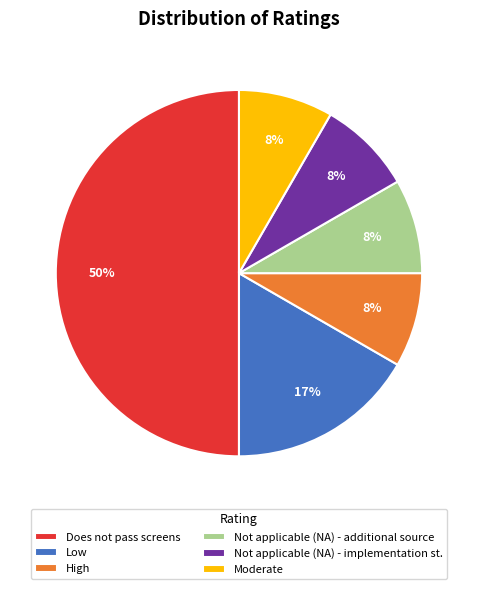

Between Low and Does not pass screens, which is larger?

Does not pass screens